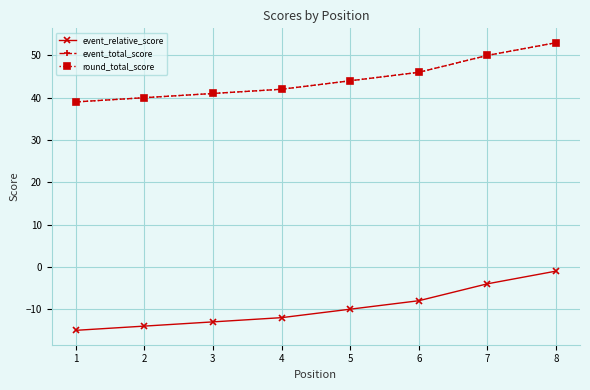

Is this an area chart (filled region under the line)?

No